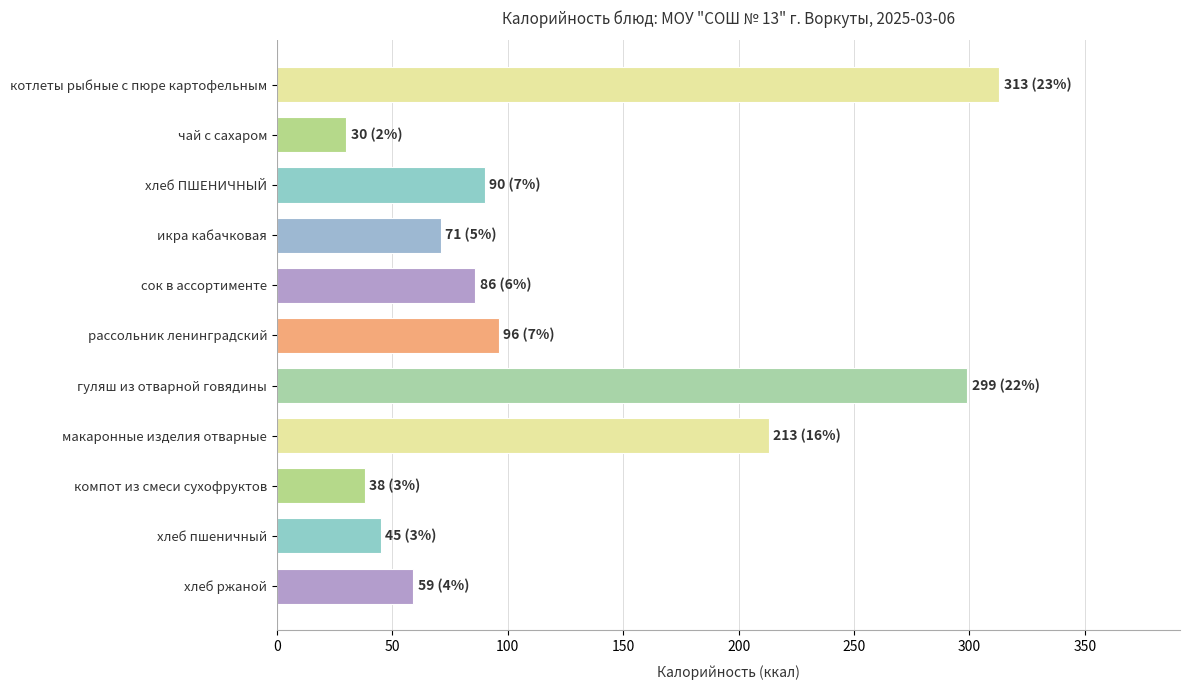

At which category does the chart reach its minimum across all series?

чай с сахаром